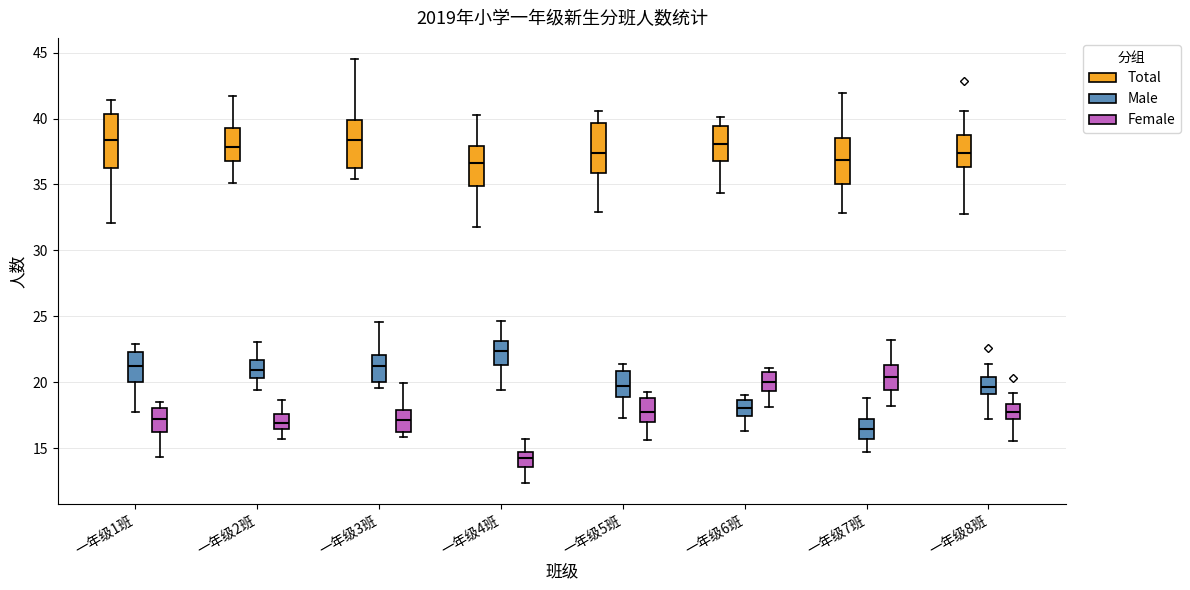

Which box's median line is the lowest?

一年级4班 (Female)